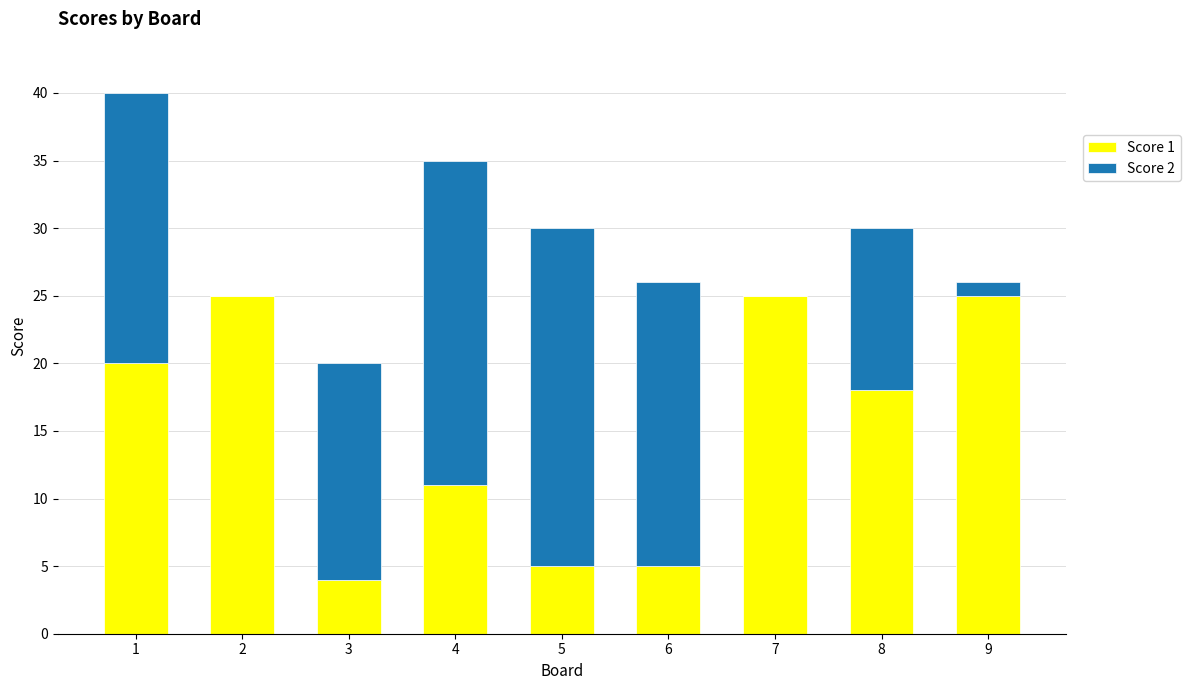

Are the bars grouped side by side (vs. stacked)?

No